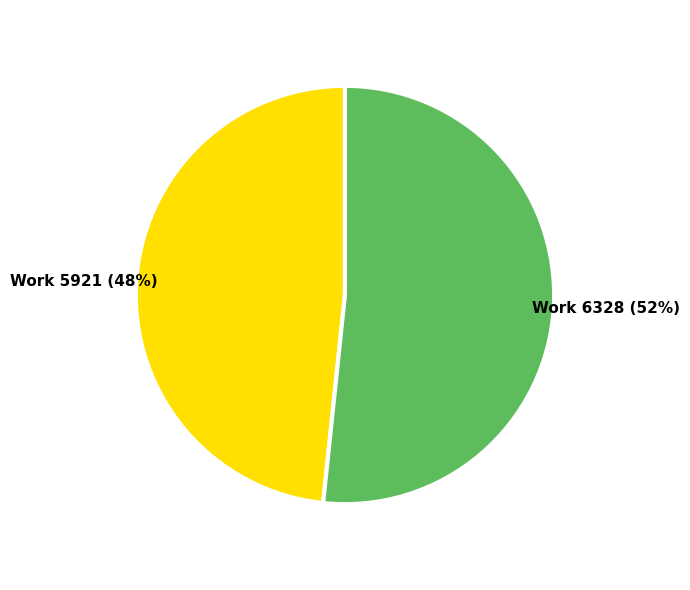

To the nearest percent, what is the average slice percentage?

50%